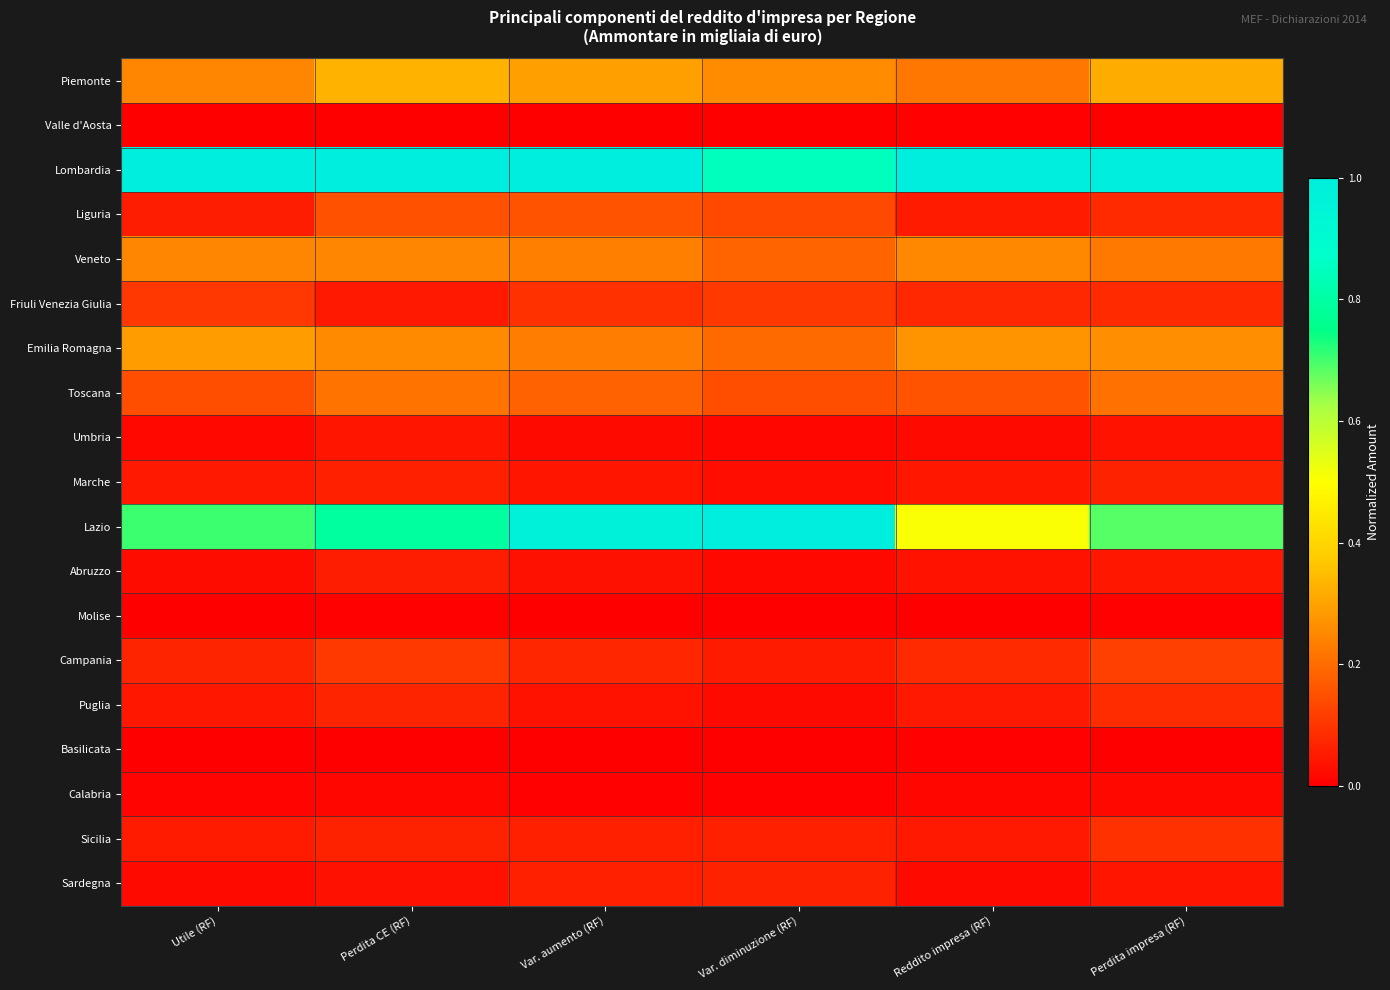

Reading right to left, extract all data points from this chart.

Piemonte: Perdita impresa (RF)=0.3	Reddito impresa (RF)=0.2	Var. diminuzione (RF)=0.3	Var. aumento (RF)=0.3	Perdita CE (RF)=0.3	Utile (RF)=0.2
Valle d'Aosta: Perdita impresa (RF)=0.0	Reddito impresa (RF)=0.0	Var. diminuzione (RF)=0.0	Var. aumento (RF)=0.0	Perdita CE (RF)=0.0	Utile (RF)=0.0
Lombardia: Perdita impresa (RF)=1.0	Reddito impresa (RF)=1.0	Var. diminuzione (RF)=0.8	Var. aumento (RF)=1.0	Perdita CE (RF)=1.0	Utile (RF)=1.0
Liguria: Perdita impresa (RF)=0.1	Reddito impresa (RF)=0.1	Var. diminuzione (RF)=0.1	Var. aumento (RF)=0.2	Perdita CE (RF)=0.2	Utile (RF)=0.1
Veneto: Perdita impresa (RF)=0.2	Reddito impresa (RF)=0.3	Var. diminuzione (RF)=0.2	Var. aumento (RF)=0.2	Perdita CE (RF)=0.2	Utile (RF)=0.2
Friuli Venezia Giulia: Perdita impresa (RF)=0.1	Reddito impresa (RF)=0.1	Var. diminuzione (RF)=0.1	Var. aumento (RF)=0.1	Perdita CE (RF)=0.0	Utile (RF)=0.1
Emilia Romagna: Perdita impresa (RF)=0.3	Reddito impresa (RF)=0.3	Var. diminuzione (RF)=0.2	Var. aumento (RF)=0.2	Perdita CE (RF)=0.3	Utile (RF)=0.3
Toscana: Perdita impresa (RF)=0.2	Reddito impresa (RF)=0.2	Var. diminuzione (RF)=0.1	Var. aumento (RF)=0.2	Perdita CE (RF)=0.2	Utile (RF)=0.1
Umbria: Perdita impresa (RF)=0.0	Reddito impresa (RF)=0.0	Var. diminuzione (RF)=0.0	Var. aumento (RF)=0.0	Perdita CE (RF)=0.0	Utile (RF)=0.0
Marche: Perdita impresa (RF)=0.1	Reddito impresa (RF)=0.0	Var. diminuzione (RF)=0.0	Var. aumento (RF)=0.0	Perdita CE (RF)=0.1	Utile (RF)=0.0
Lazio: Perdita impresa (RF)=0.7	Reddito impresa (RF)=0.5	Var. diminuzione (RF)=1.0	Var. aumento (RF)=1.0	Perdita CE (RF)=0.8	Utile (RF)=0.7
Abruzzo: Perdita impresa (RF)=0.0	Reddito impresa (RF)=0.0	Var. diminuzione (RF)=0.0	Var. aumento (RF)=0.0	Perdita CE (RF)=0.1	Utile (RF)=0.0
Molise: Perdita impresa (RF)=0.0	Reddito impresa (RF)=0.0	Var. diminuzione (RF)=0.0	Var. aumento (RF)=0.0	Perdita CE (RF)=0.0	Utile (RF)=0.0
Campania: Perdita impresa (RF)=0.1	Reddito impresa (RF)=0.1	Var. diminuzione (RF)=0.1	Var. aumento (RF)=0.1	Perdita CE (RF)=0.1	Utile (RF)=0.1
Puglia: Perdita impresa (RF)=0.1	Reddito impresa (RF)=0.1	Var. diminuzione (RF)=0.0	Var. aumento (RF)=0.0	Perdita CE (RF)=0.1	Utile (RF)=0.0
Basilicata: Perdita impresa (RF)=0.0	Reddito impresa (RF)=0.0	Var. diminuzione (RF)=0.0	Var. aumento (RF)=0.0	Perdita CE (RF)=0.0	Utile (RF)=0.0
Calabria: Perdita impresa (RF)=0.0	Reddito impresa (RF)=0.0	Var. diminuzione (RF)=0.0	Var. aumento (RF)=0.0	Perdita CE (RF)=0.0	Utile (RF)=0.0
Sicilia: Perdita impresa (RF)=0.1	Reddito impresa (RF)=0.0	Var. diminuzione (RF)=0.1	Var. aumento (RF)=0.1	Perdita CE (RF)=0.1	Utile (RF)=0.1
Sardegna: Perdita impresa (RF)=0.0	Reddito impresa (RF)=0.0	Var. diminuzione (RF)=0.1	Var. aumento (RF)=0.1	Perdita CE (RF)=0.0	Utile (RF)=0.0